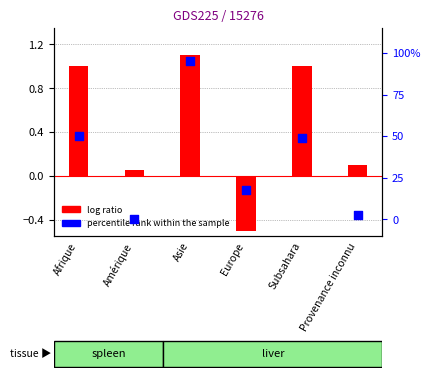

At which category is the sum across all series the highest?

Asie